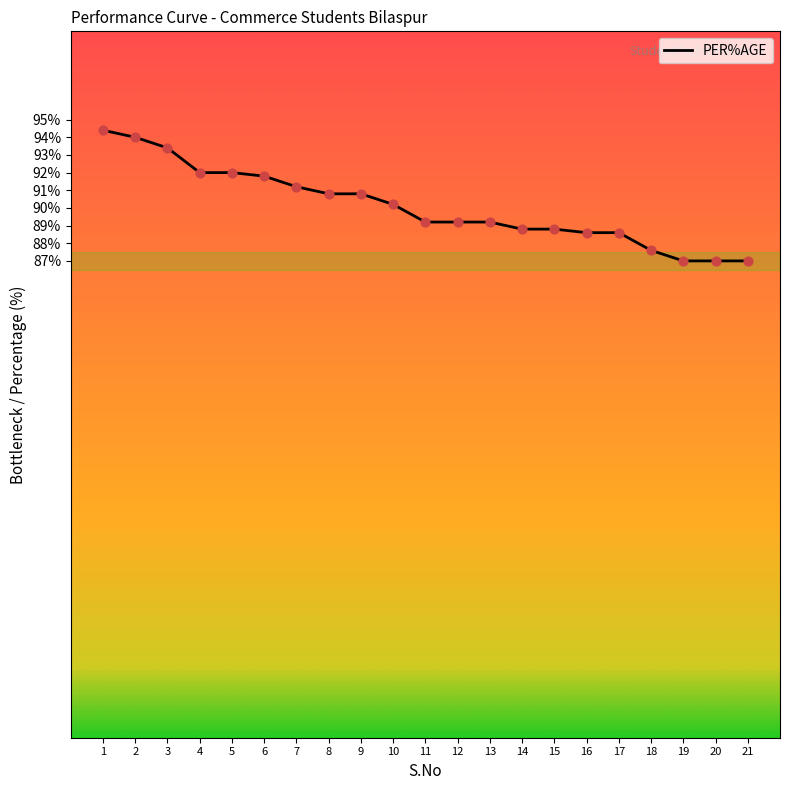

What is the change in value from 2 to 5?

-2.0